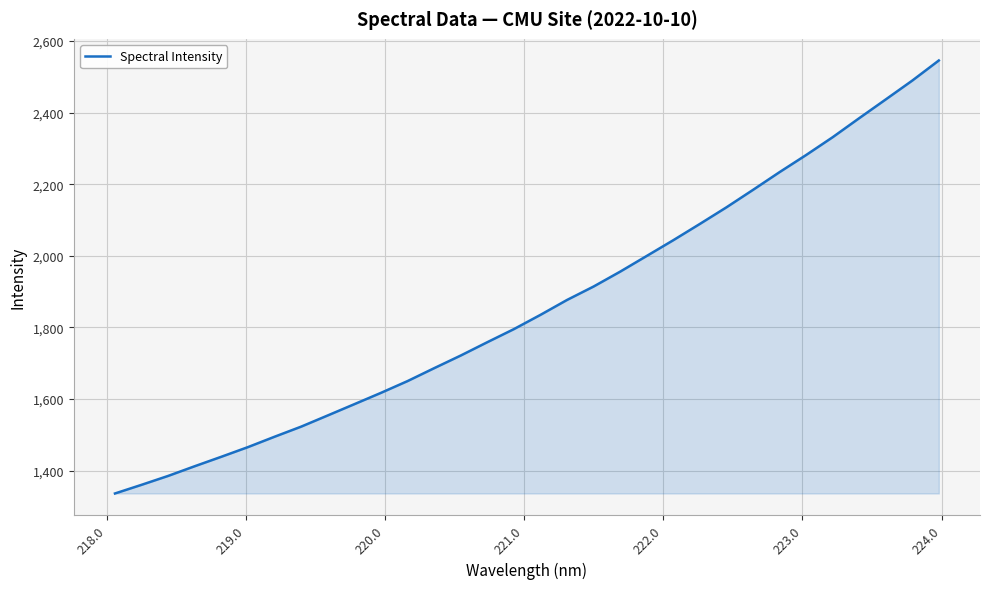

What is the difference between the maximum and minimum values?

1209.6